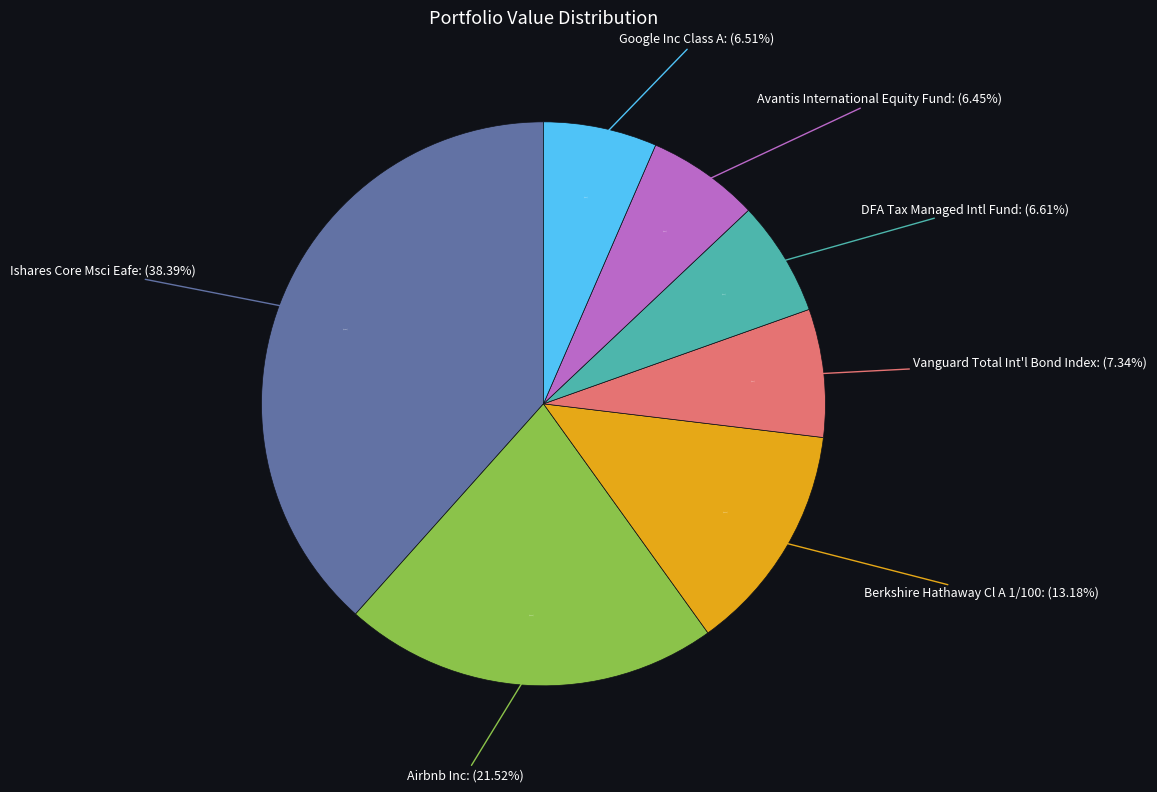

Which category has the biggest portion of the pie?

Ishares Core Msci Eafe